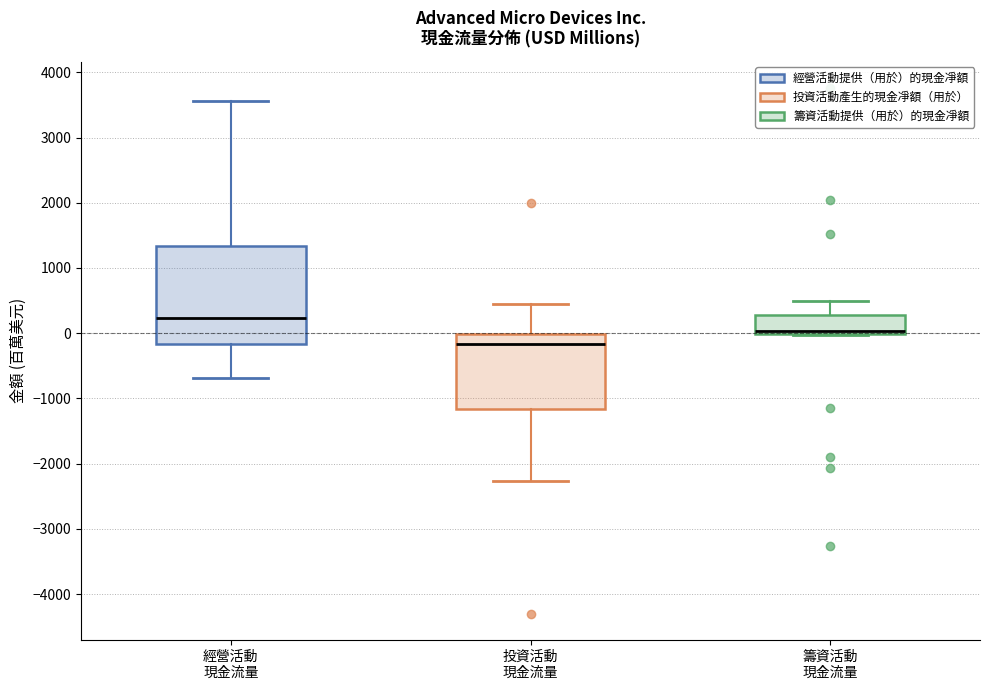

Which box's median line is the highest?

經營活動 現金流量